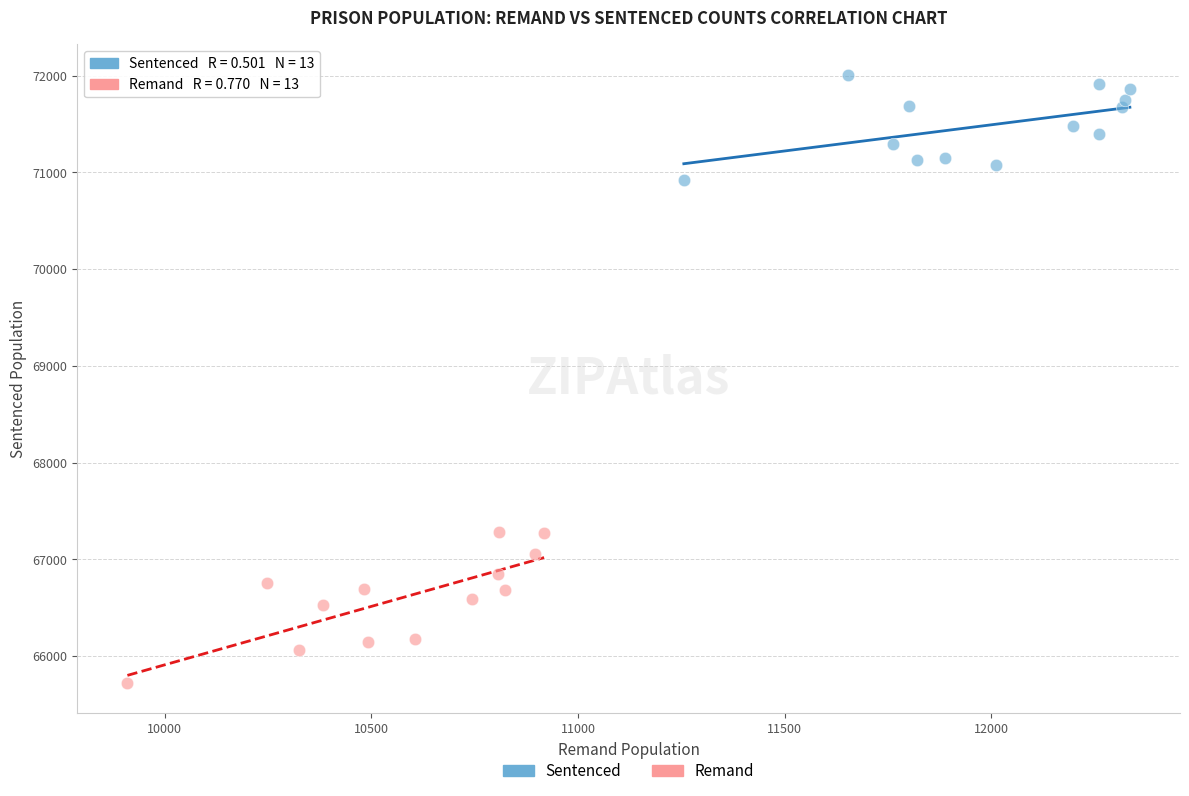

Which series reaches the maximum Y coordinate?

Sentenced